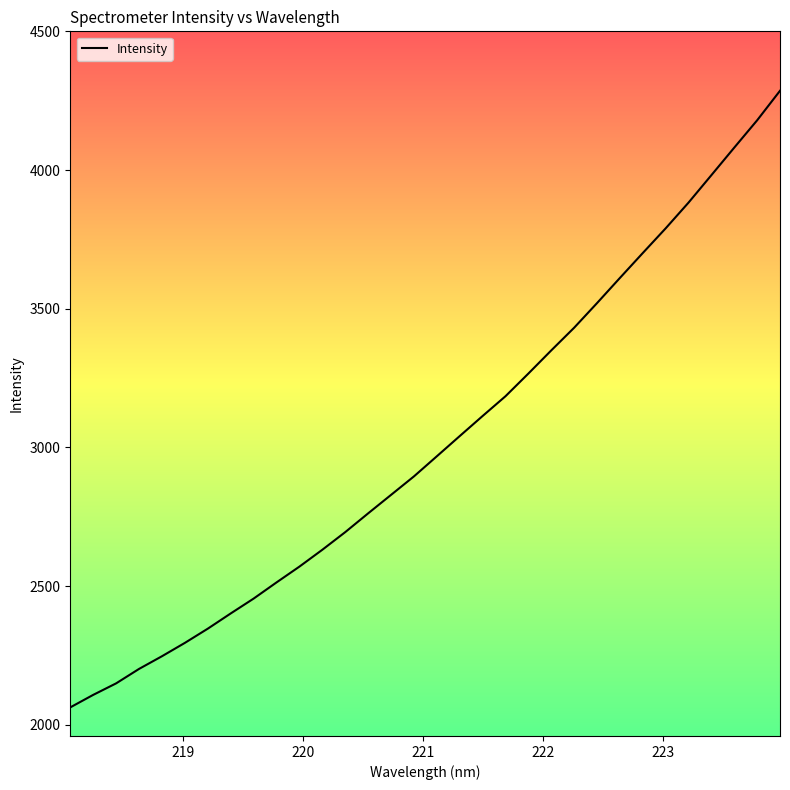

What is the smallest value displayed?

2062.4